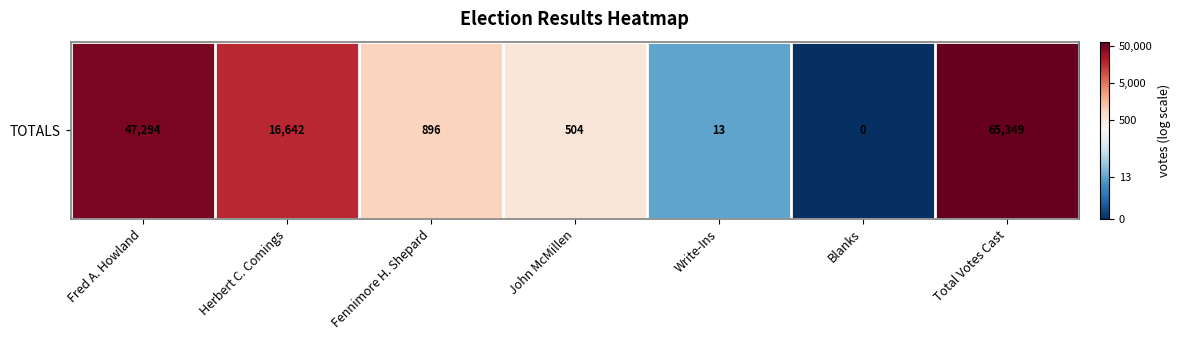

What is the ratio of the value at Herbert C. Comings to the value at Total Votes Cast?

0.9